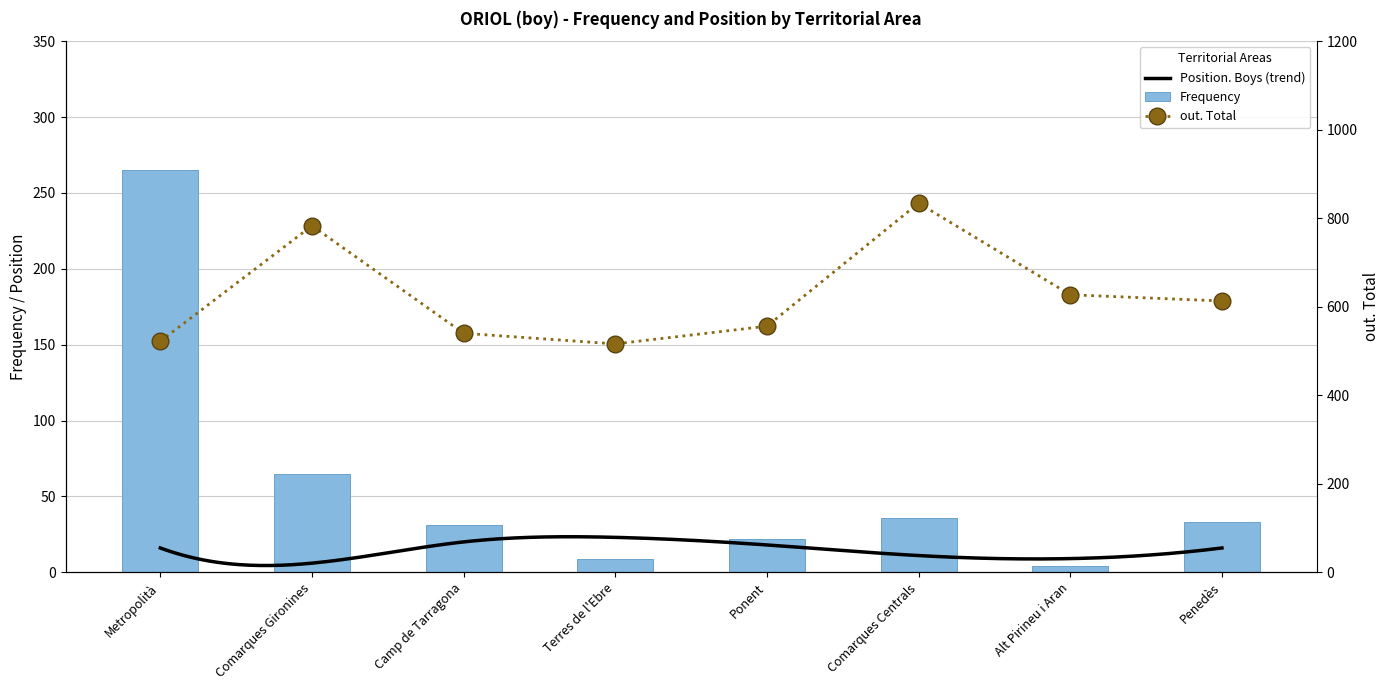

How many groups of bars are there?

8